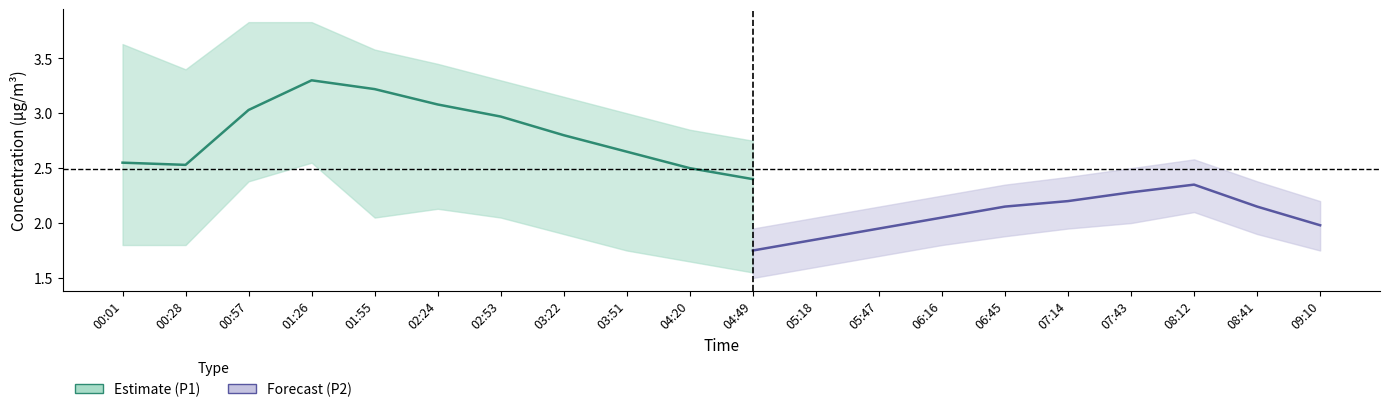

Between 02:24 and 06:16, which is larger?

02:24